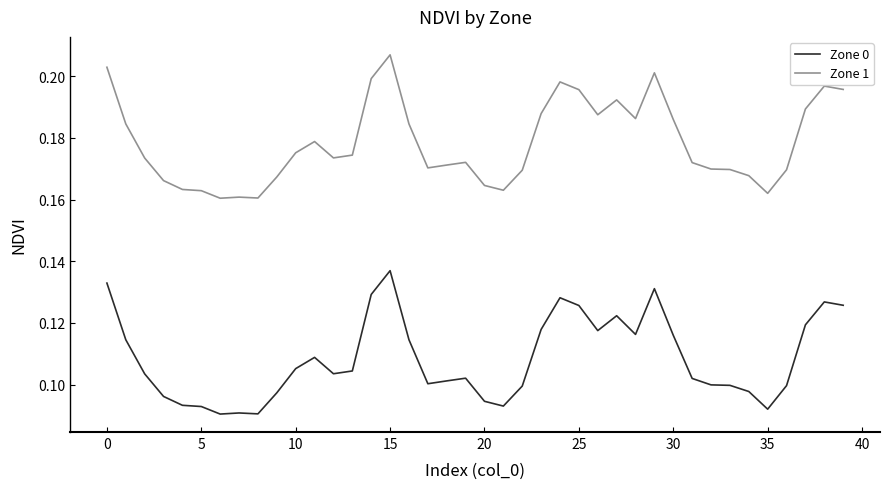

True or false: Zone 0 and Zone 1 cross at least once.

False